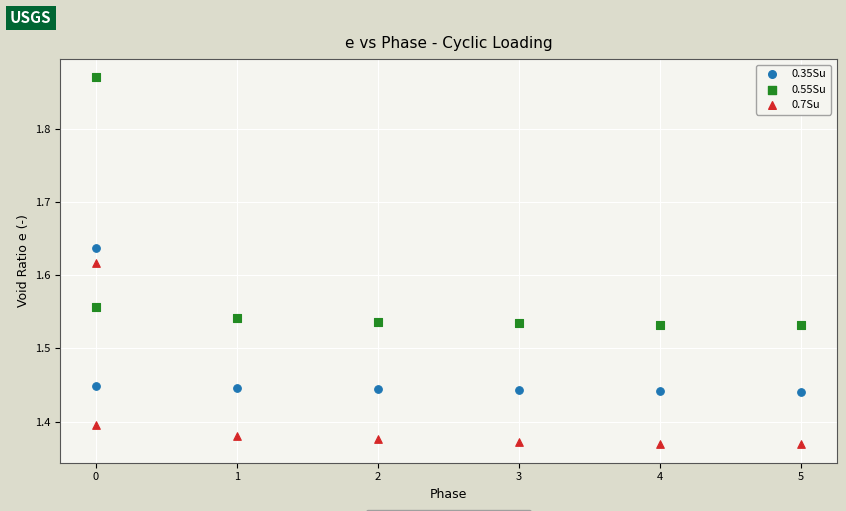

Which series contains the lowest Y value?

0.7Su